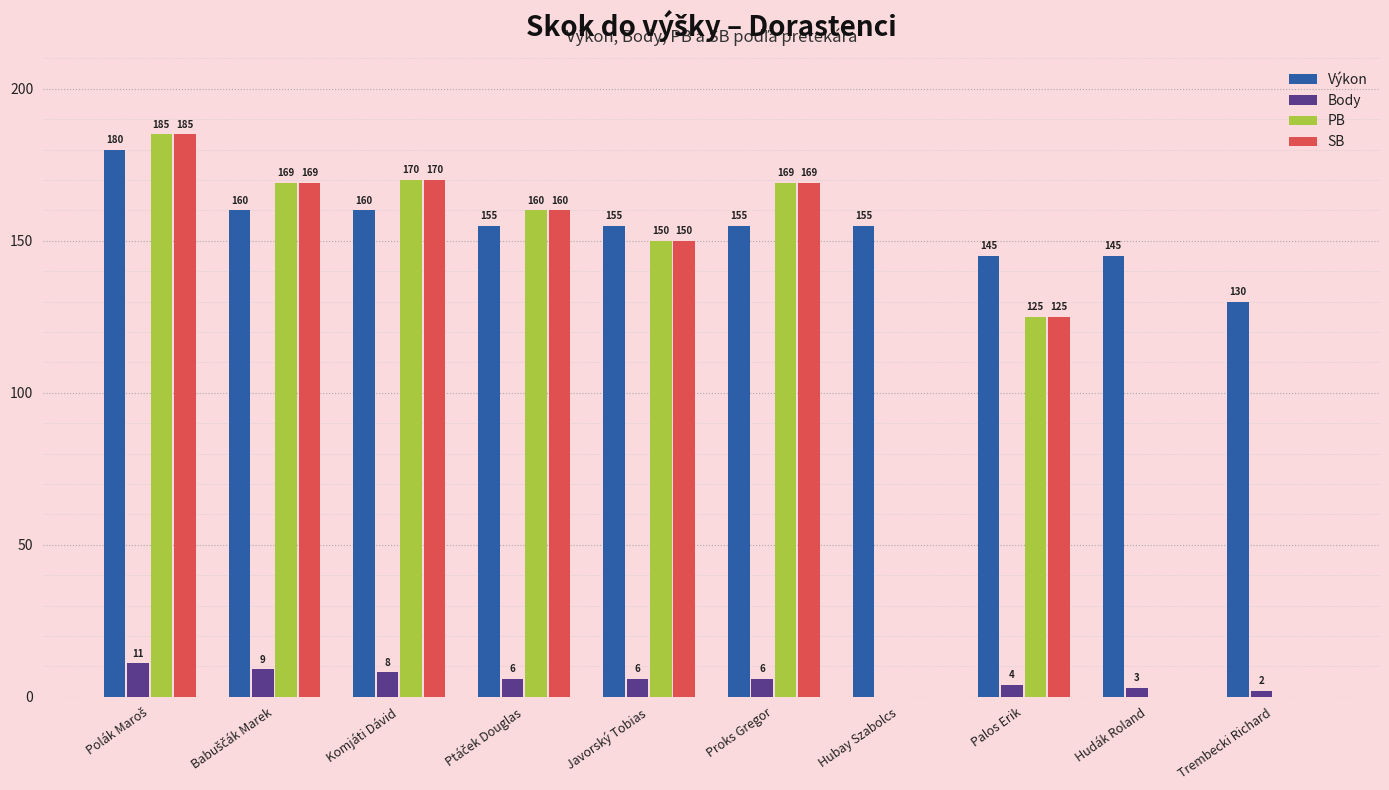

What is the sum of all Body values?

55